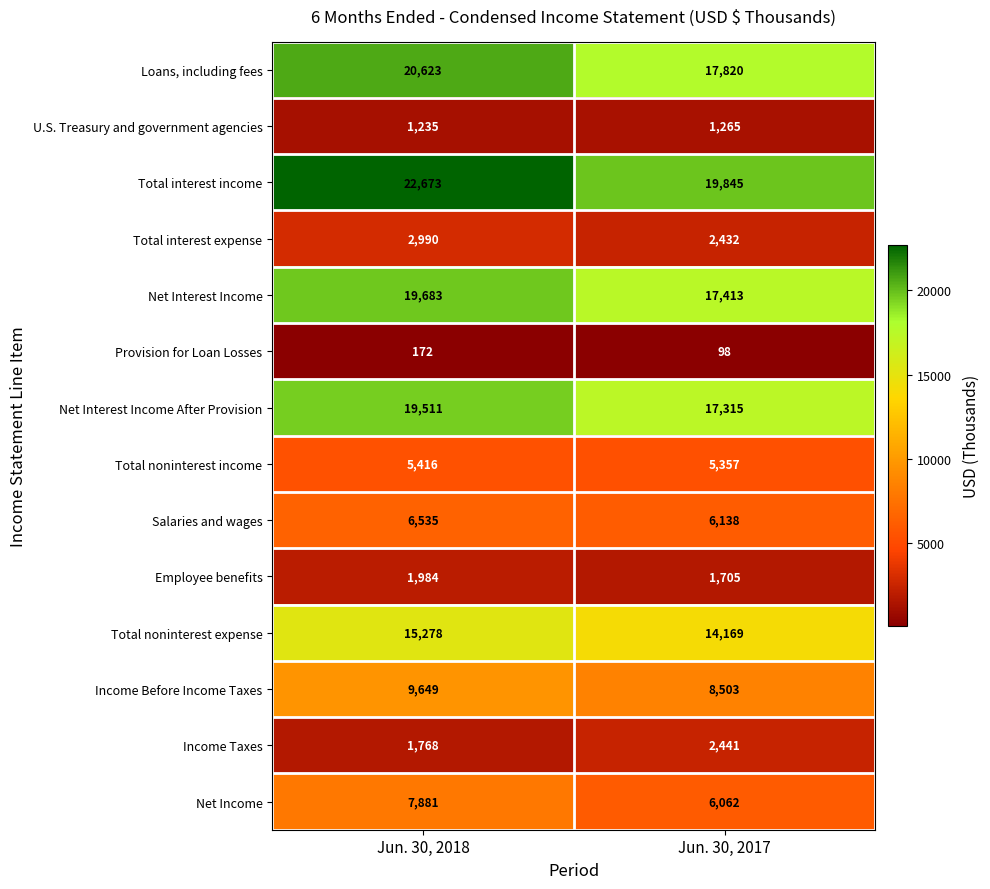

Which series has the largest total across all categories?

Total interest income